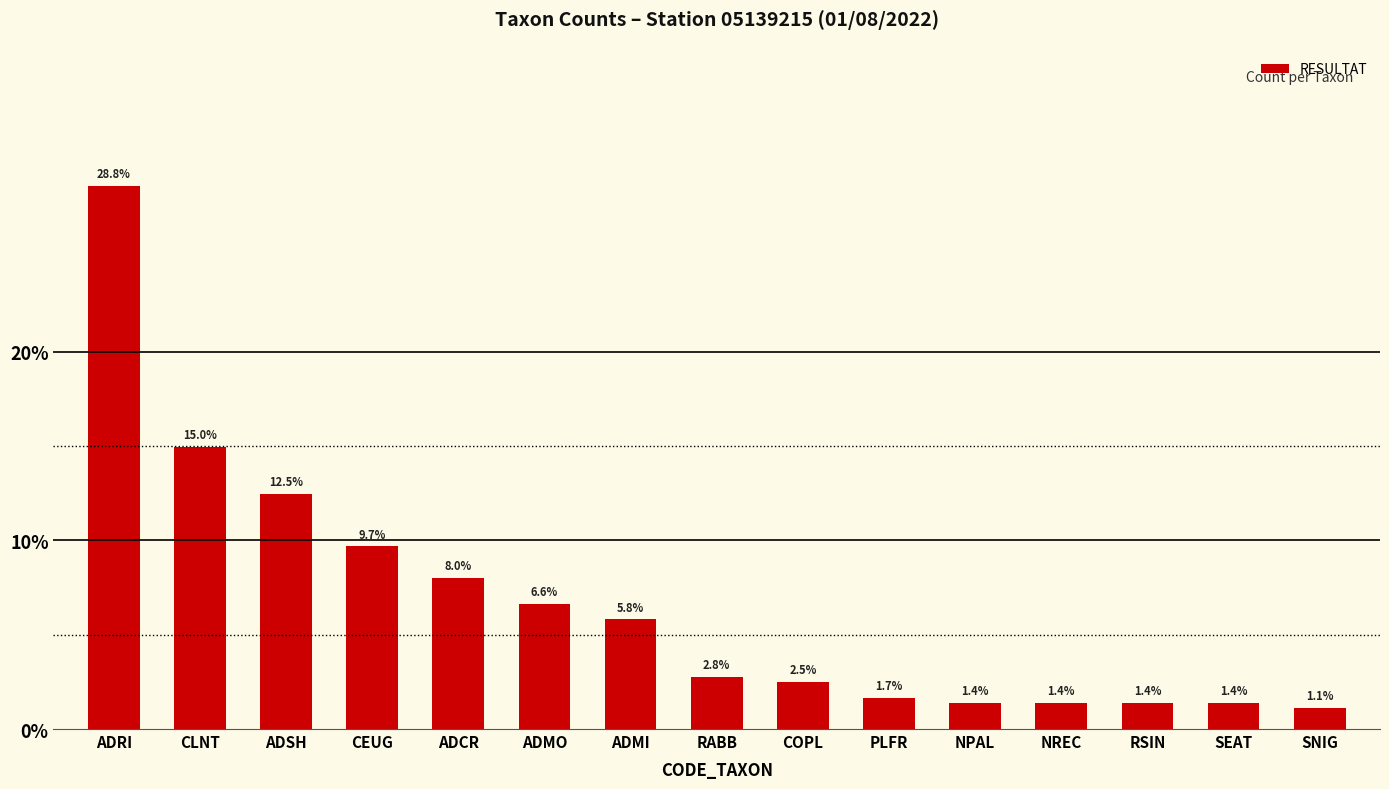

Where does the data first go above 2?

ADRI